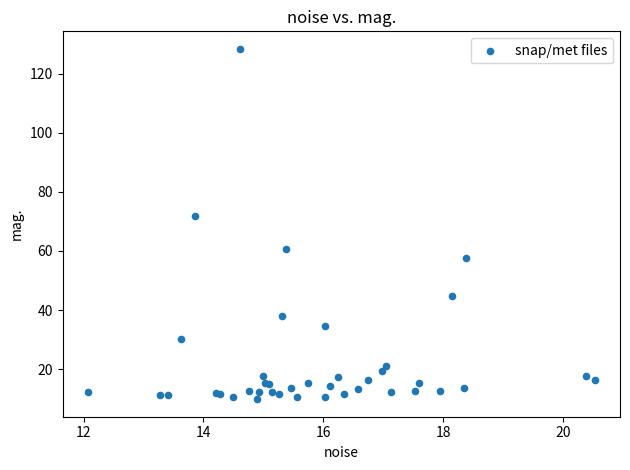

What Y value in the scatter plot is closest to 69?

71.8